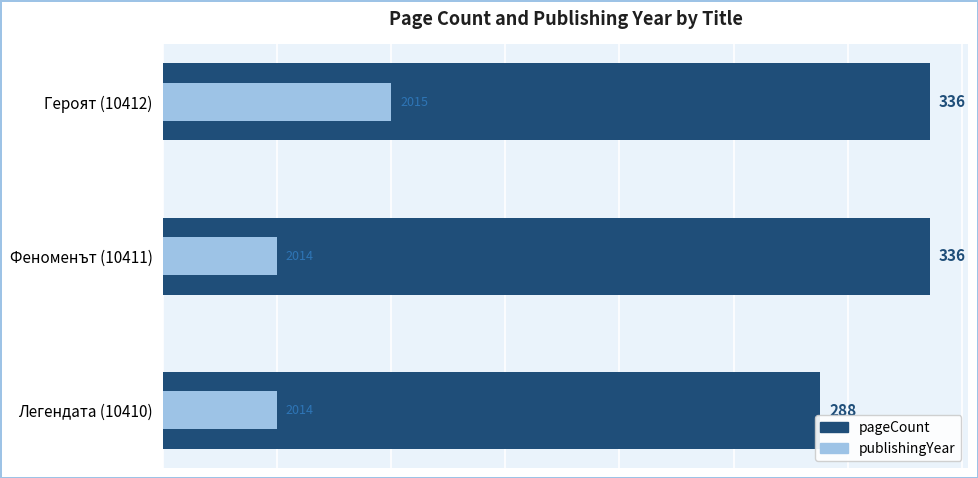

How many groups of bars are there?

3